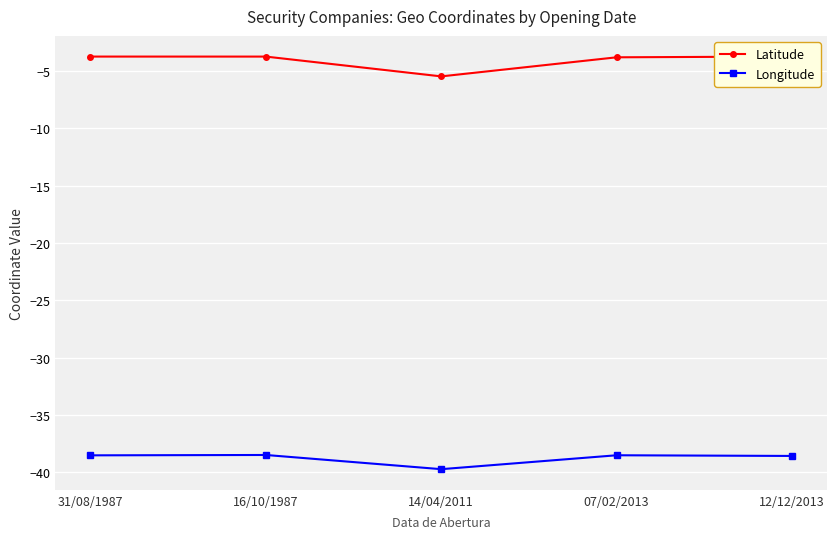

What is the lowest value of the Latitude series?

-5.5